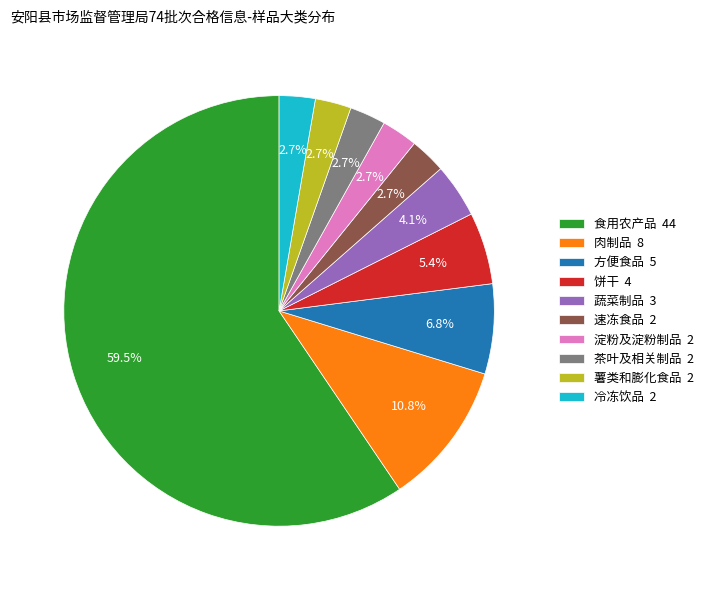

True or false: 肉制品 accounts for 11% of the total.

True